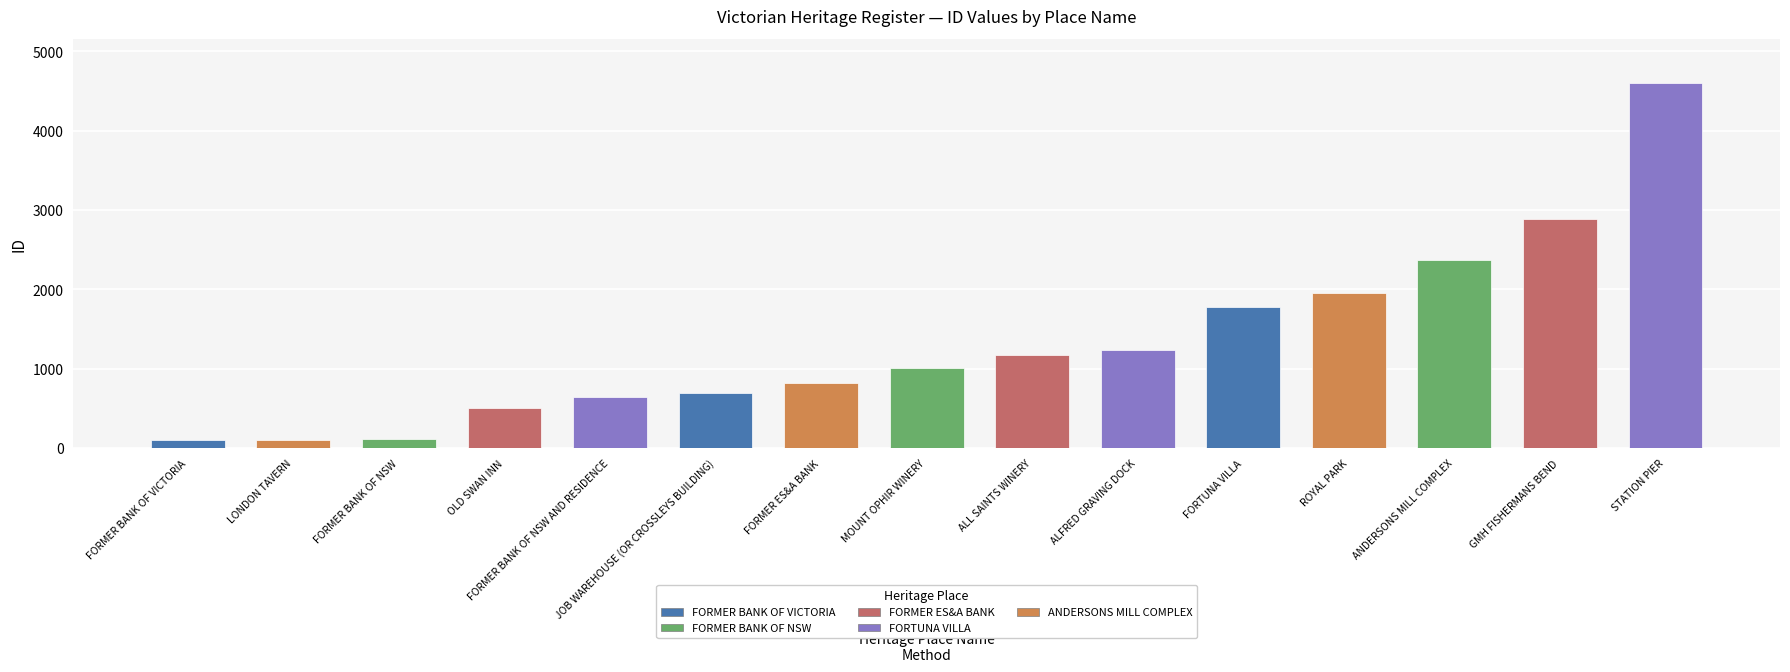

What is the difference between the values at FORMER BANK OF NSW and FORTUNA VILLA?

1663